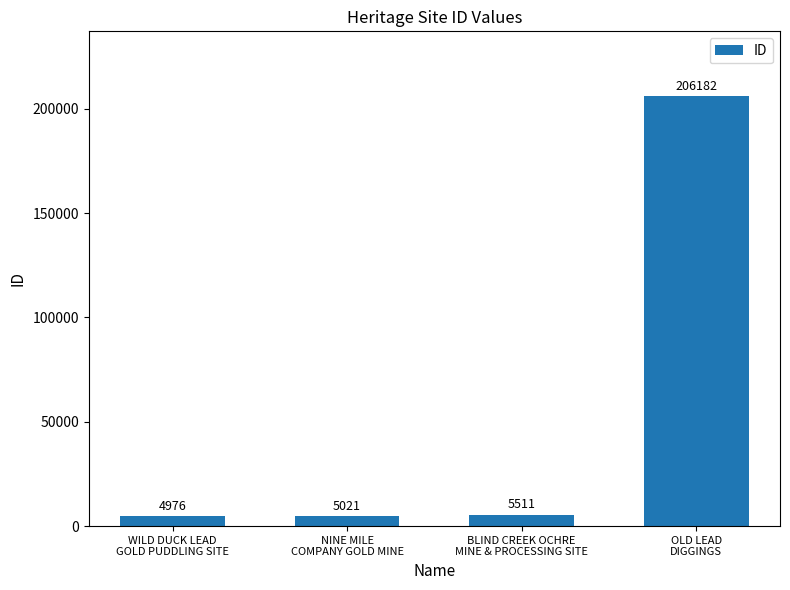

What is the greatest value displayed?

206182